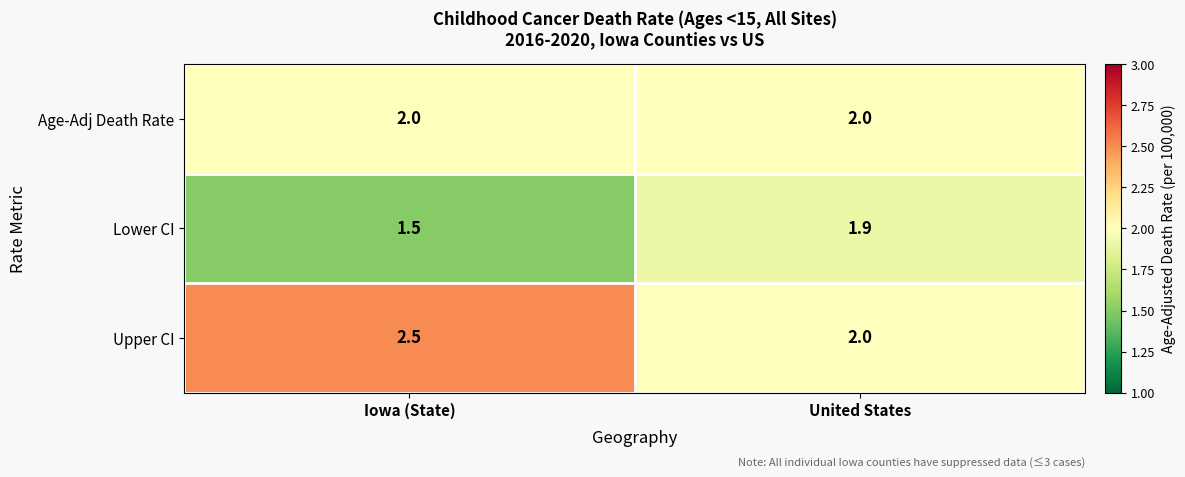

What is the sum of all Lower CI values?

3.4